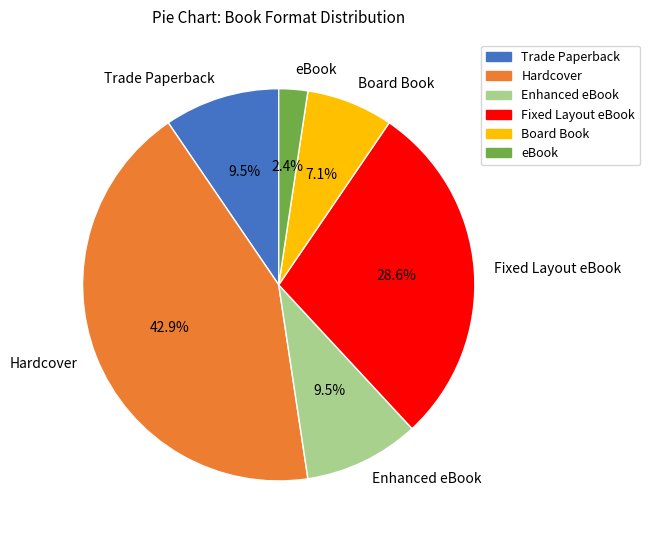

Does any single category account for the majority?

No